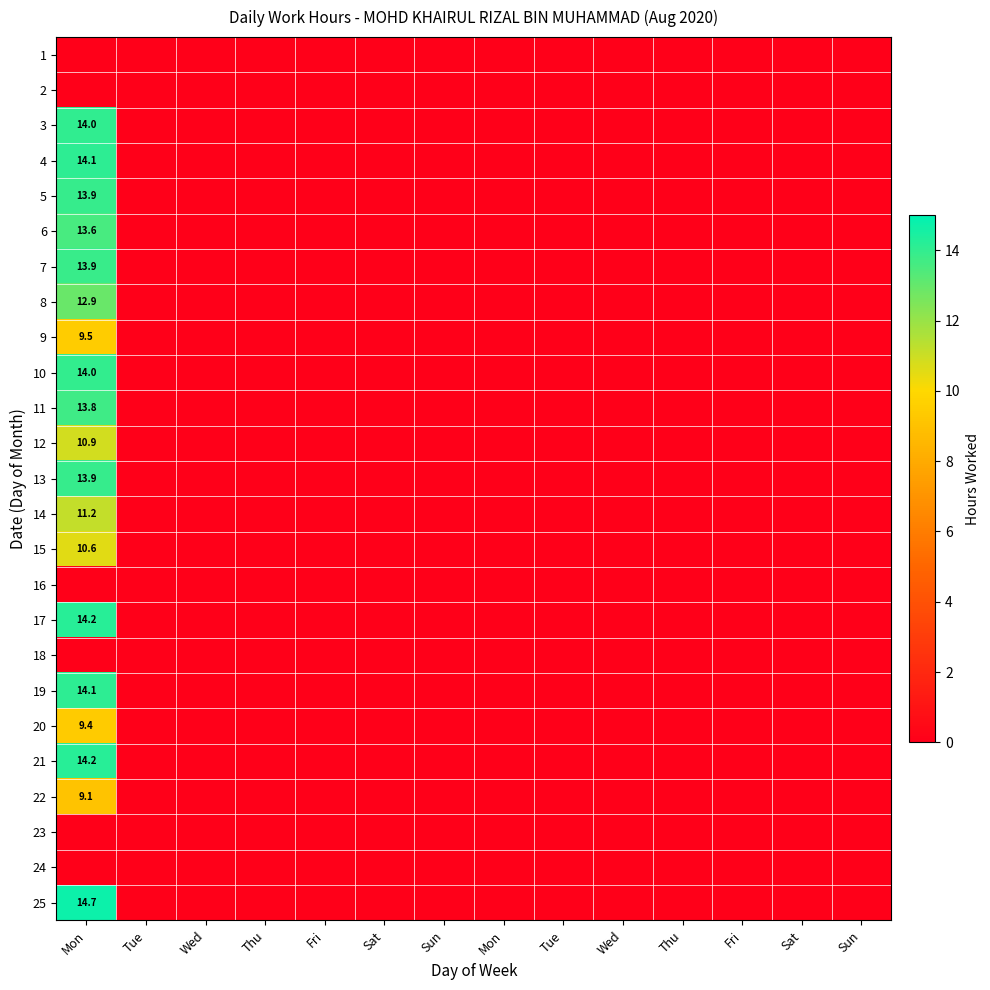

List the labels in order of 16 value, largest first.

Mon, Tue, Wed, Thu, Fri, Sat, Sun, Mon, Tue, Wed, Thu, Fri, Sat, Sun